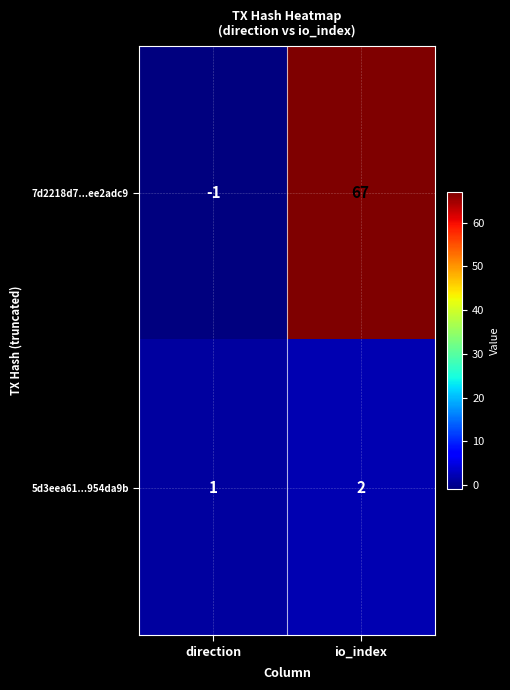

Rank the series by their average value, from highest to lowest.

7d2218d7...ee2adc9, 5d3eea61...954da9b